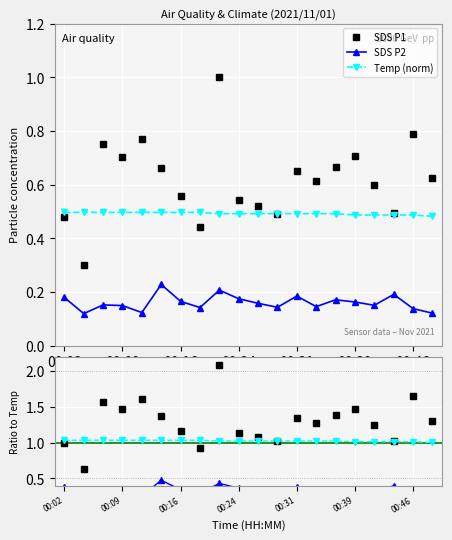

Is this an area chart (filled region under the line)?

No